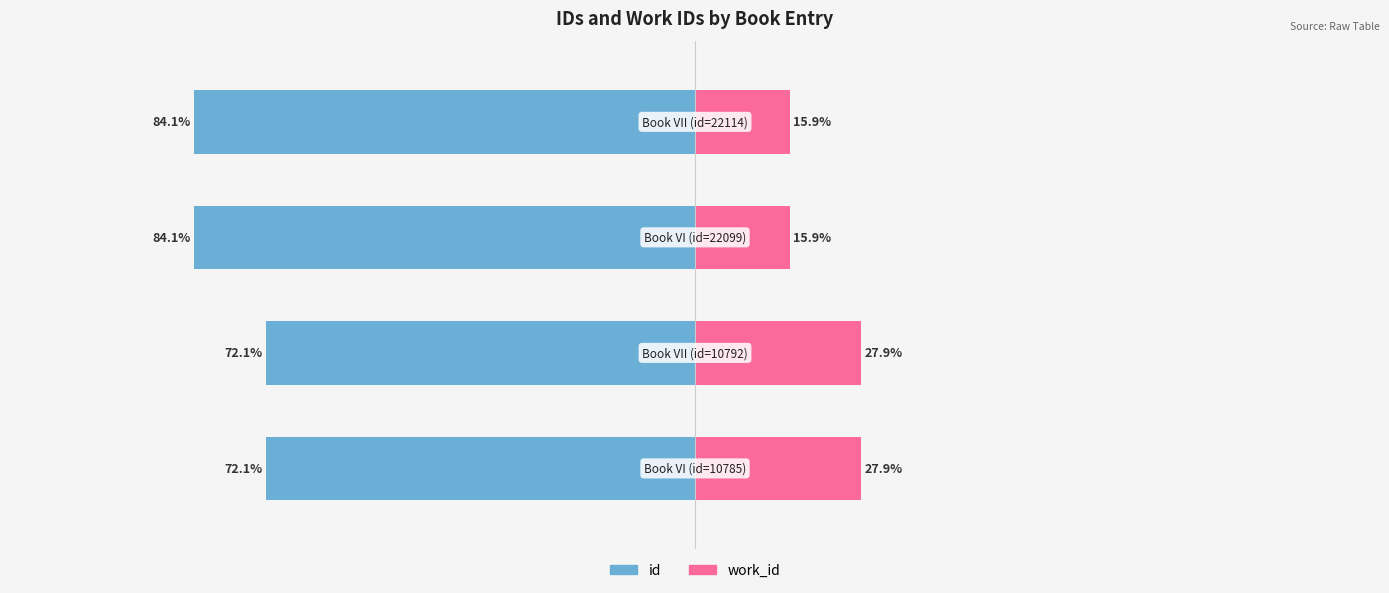

Reading left to right, list all the values displayed in this chart.

id: 0=-72.1	1=-72.1	2=-84.1	3=-84.1
work_id: 0=27.9	1=27.9	2=15.9	3=15.9